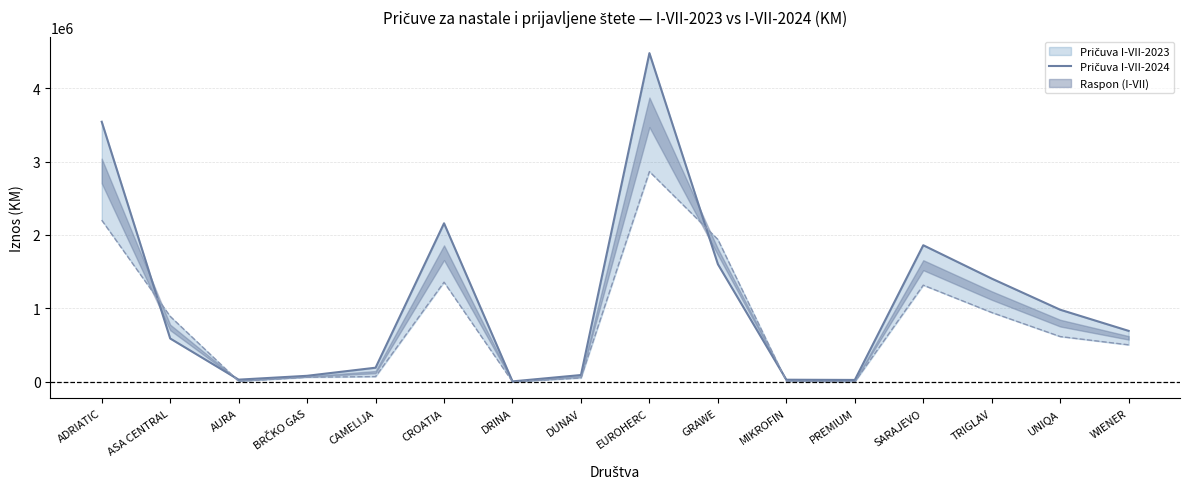

Rank the categories by value from lowest to highest.

DRINA, PREMIUM, MIKROFIN, AURA, BRČKO GAS, DUNAV, CAMELIJA, ASA CENTRAL, WIENER, UNIQA, TRIGLAV, GRAWE, SARAJEVO, CROATIA, ADRIATIC, EUROHERC